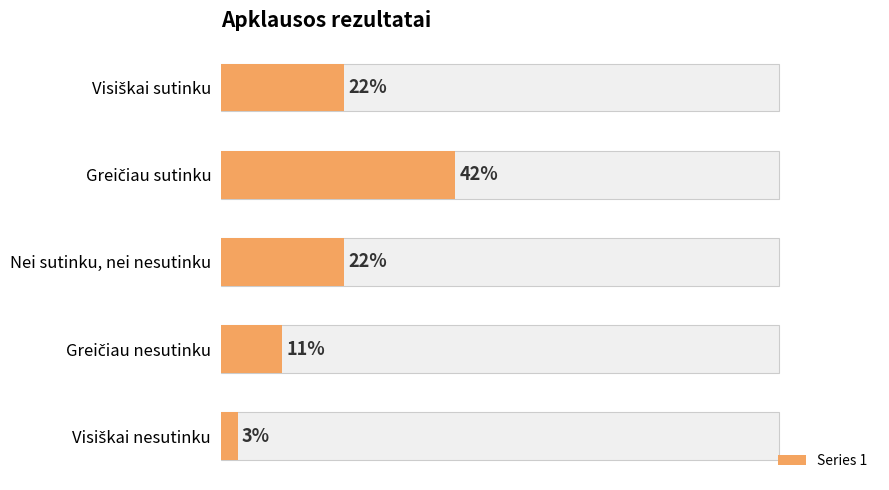

Reading left to right, transcribe all the data shown in this chart.

0=22	20=42	40=22	60=11	80=3